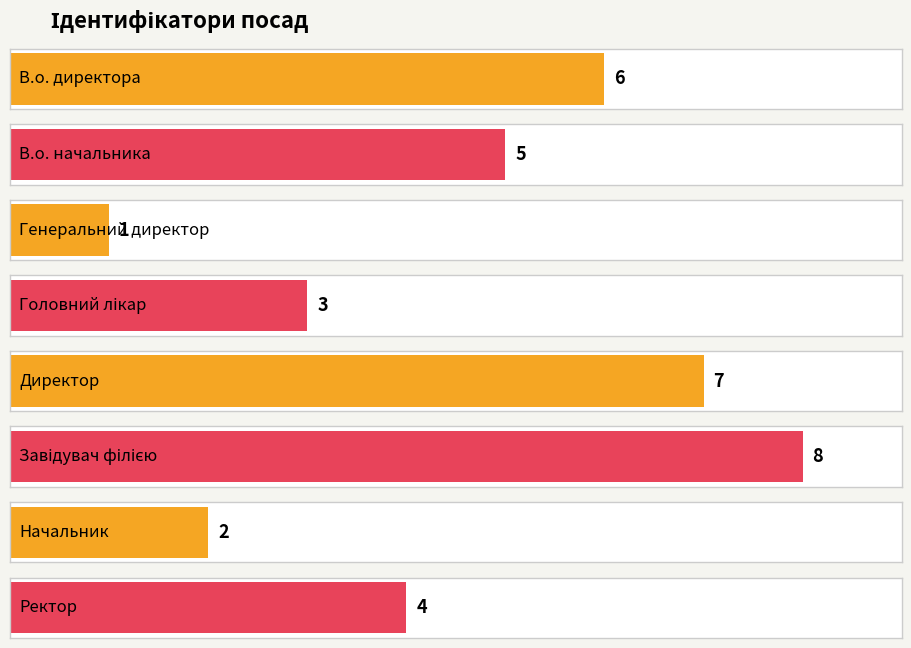

Which category has the highest value across all series?

Завідувач філією